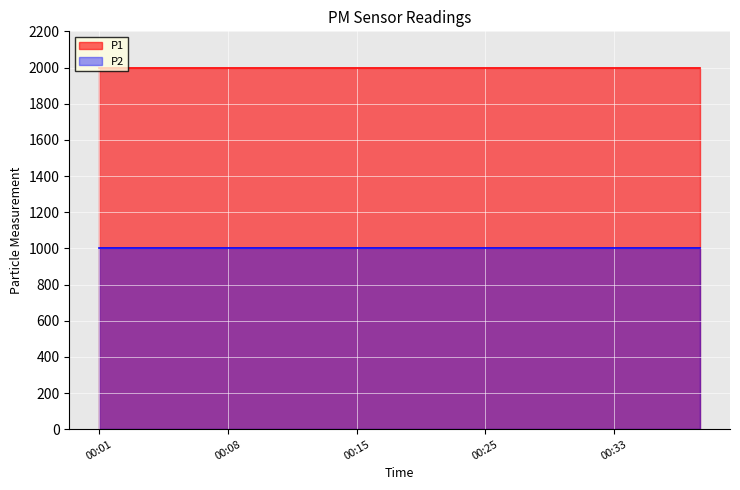

Rank the series by their maximum value, from highest to lowest.

P1, P2